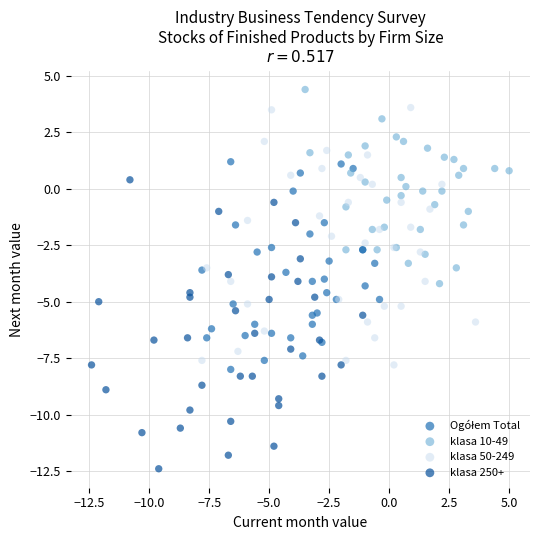

Which series contains the lowest Y value?

klasa 250+